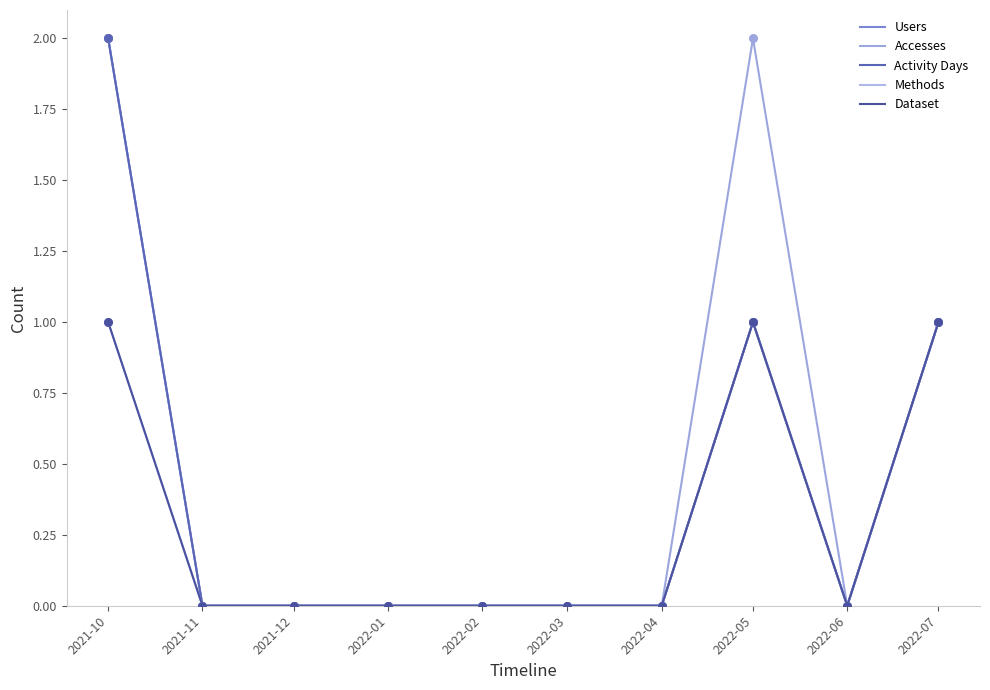

At which category is the sum across all series the highest?

2021-10